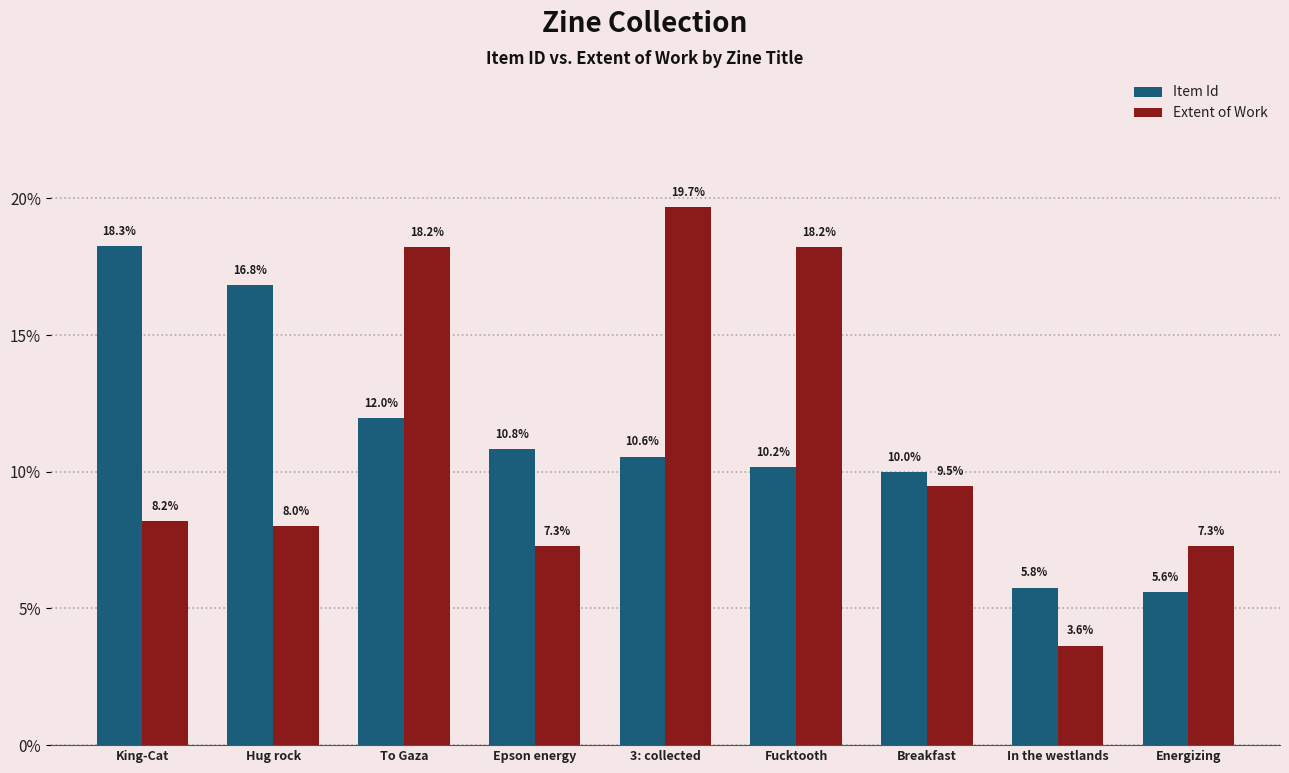

Is the value of Item Id at Breakfast greater than the value of Extent of Work at Breakfast?

Yes